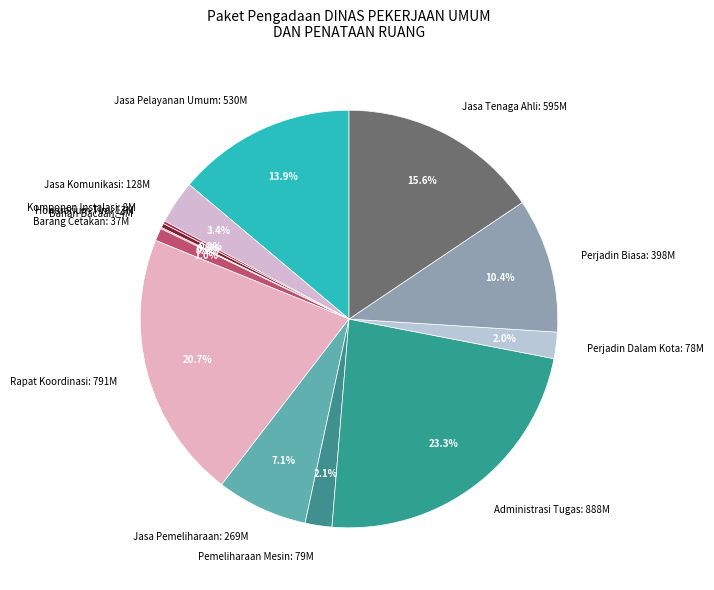

Do Jasa Komunikasi: 128M and Honorarium Tim: 13M together represent more than half of the pie?

No